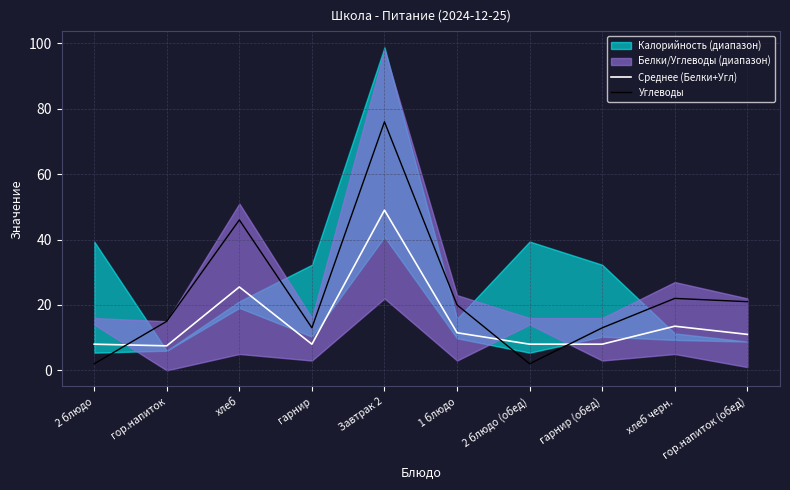

At how many categories does at least one series exceed 72?

1